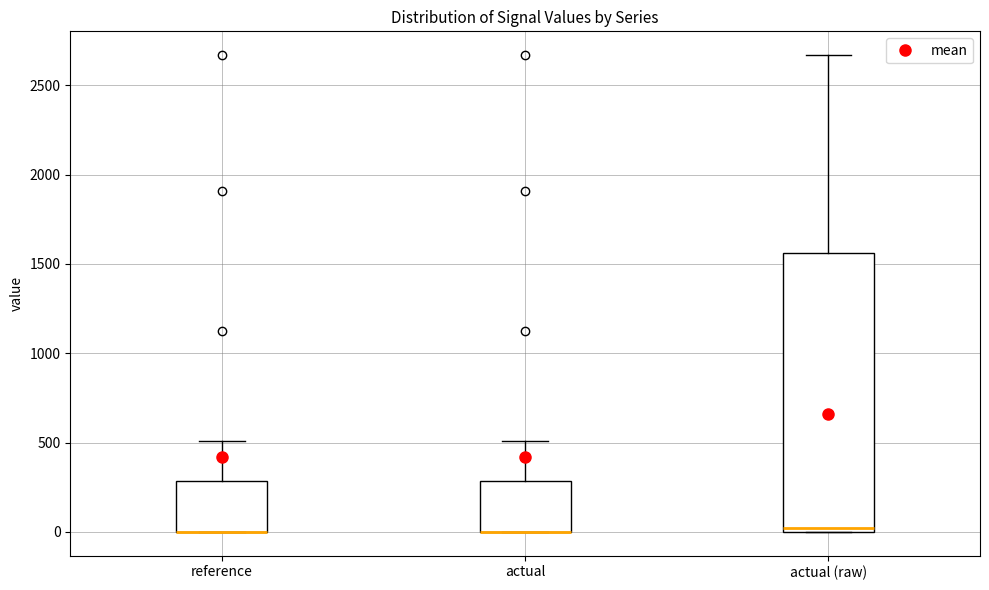

Reading left to right, read every box against the y-axis: the position of its median line, the range the box covers, and the ends of its whiskers. The values are not printed on the chart, so give them approximately, as read against the axis.

reference: median 0 (drawn on the box's lower edge), box 0 to 300, whiskers 0 to 500
actual: median 0 (drawn on the box's lower edge), box 0 to 300, whiskers 0 to 500
actual (raw): median 0 (just above the box's lower edge), box 0 to 1550, whiskers 0 to 2650